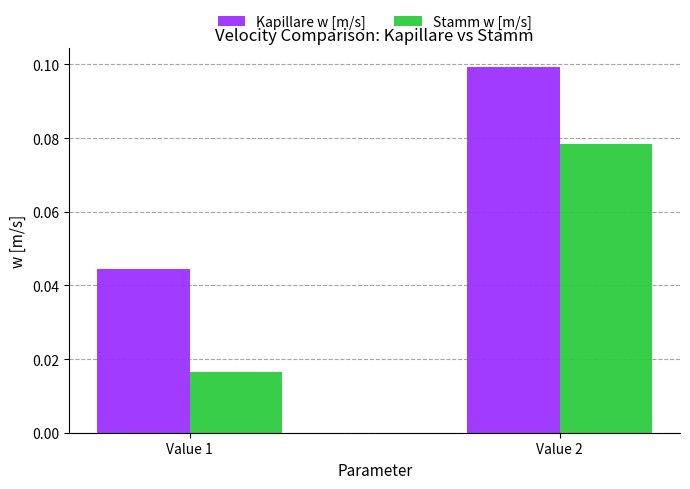

Where is Kapillare w [m/s] nearest to the value 0?

Value 1